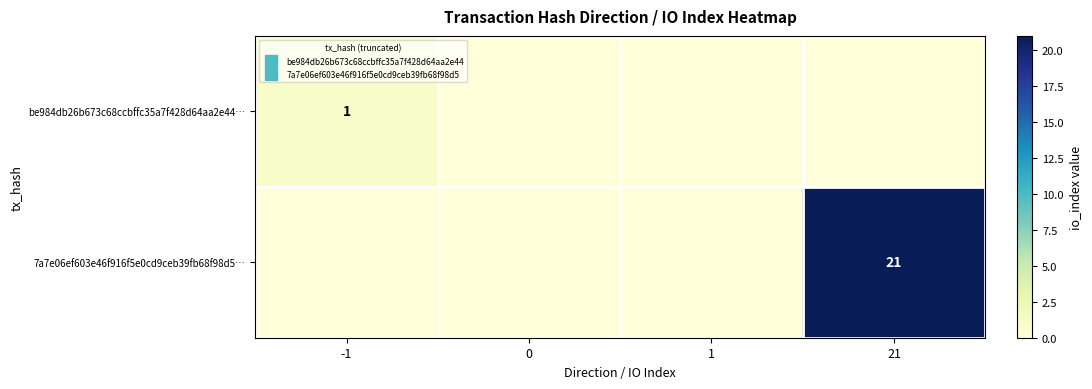

Is it true that be984db26b673c68ccbffc35a7f428d64aa2e44… equals 0 at 0?

False